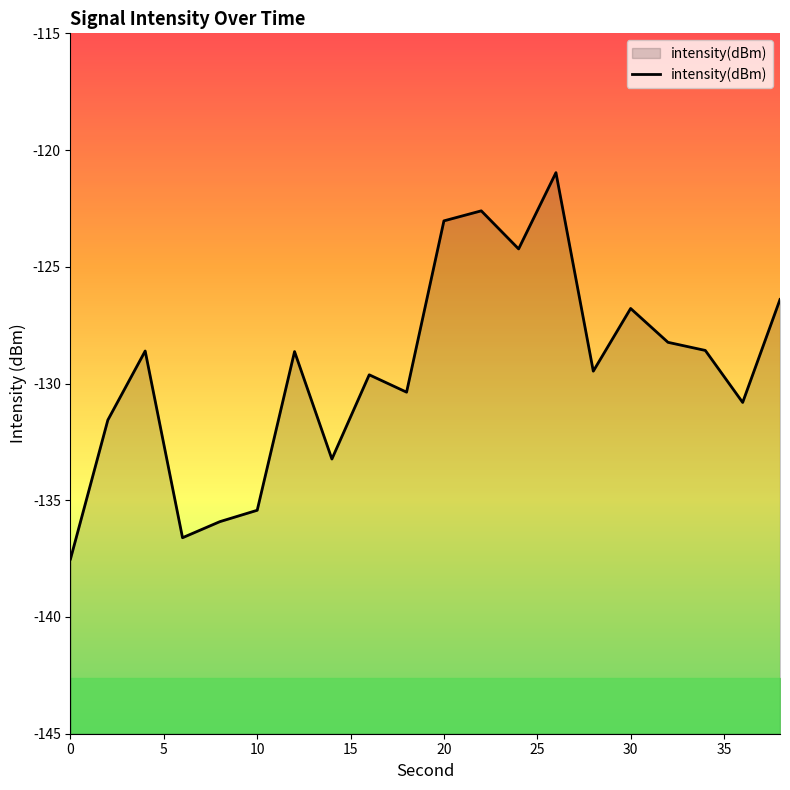

What is the highest value of the intensity(dBm) series?

-121.0